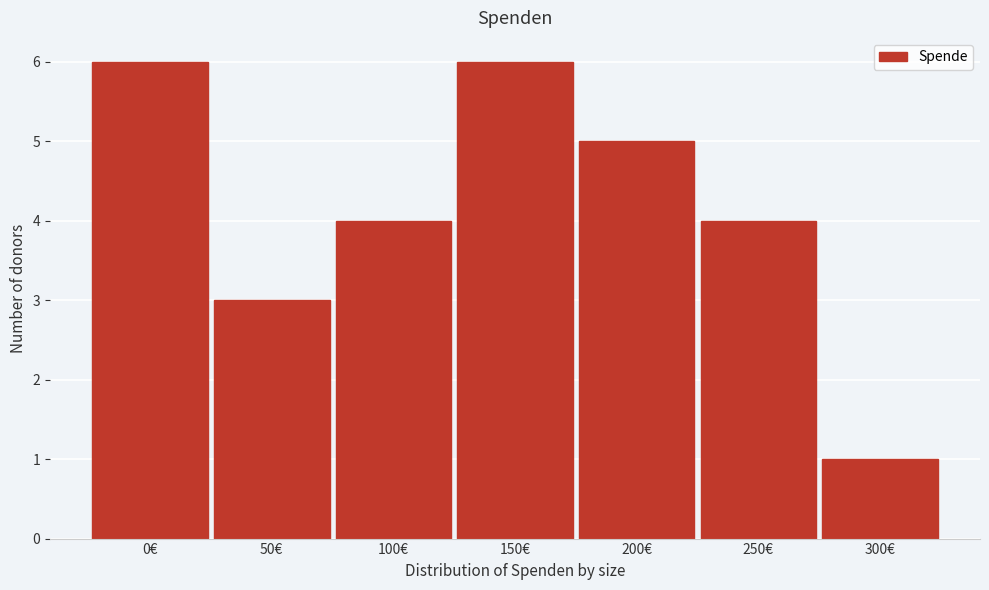

Reading left to right, transcribe all the data shown in this chart.

6	3	4	6	5	4	1